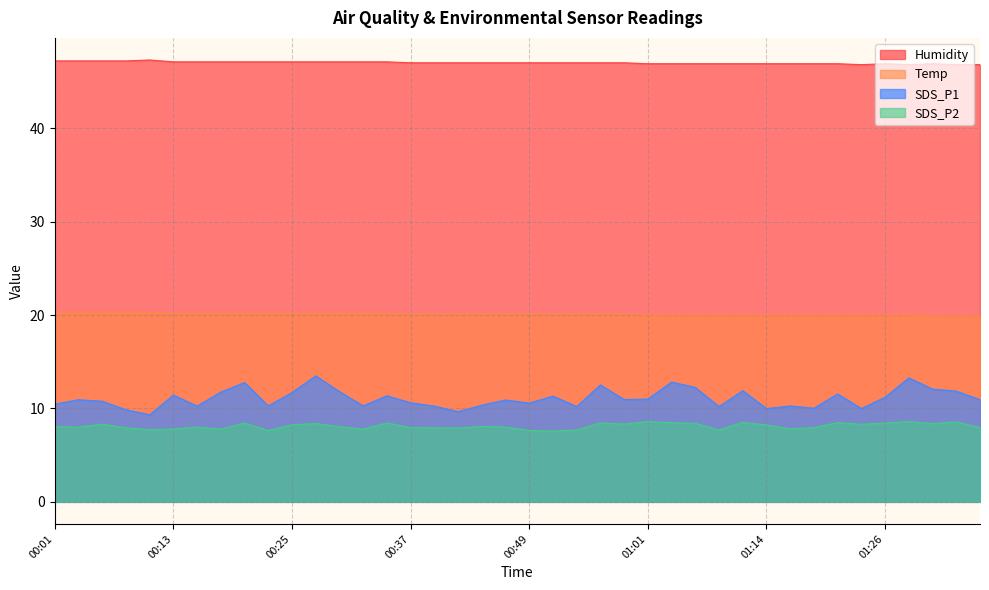

In Humidity, how many points are lower than both neighbors (excluding endpoints)?

2